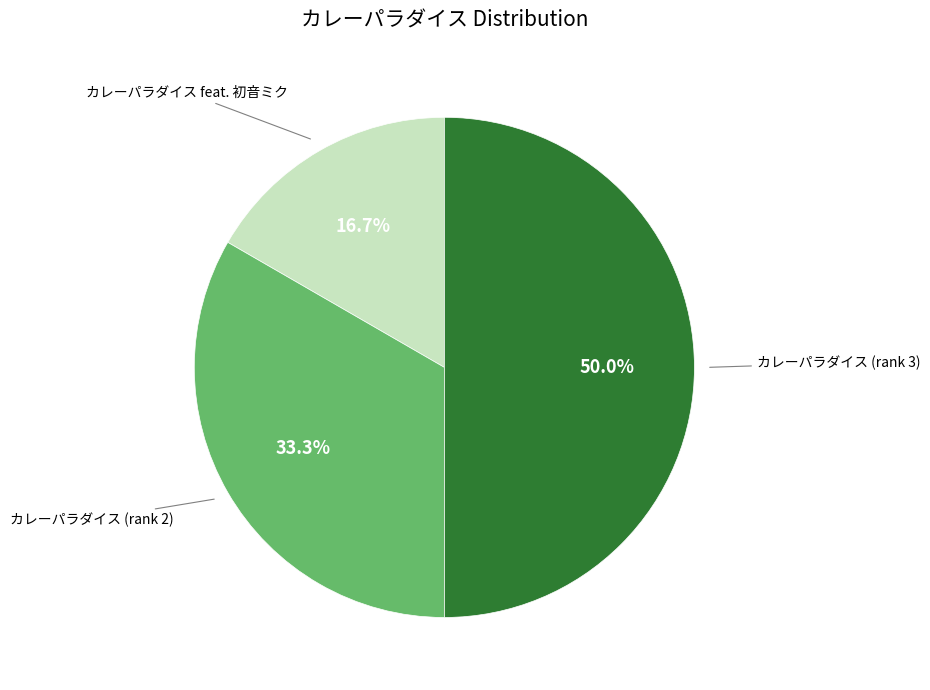

Which category has the biggest portion of the pie?

カレーパラダイス (rank 3)